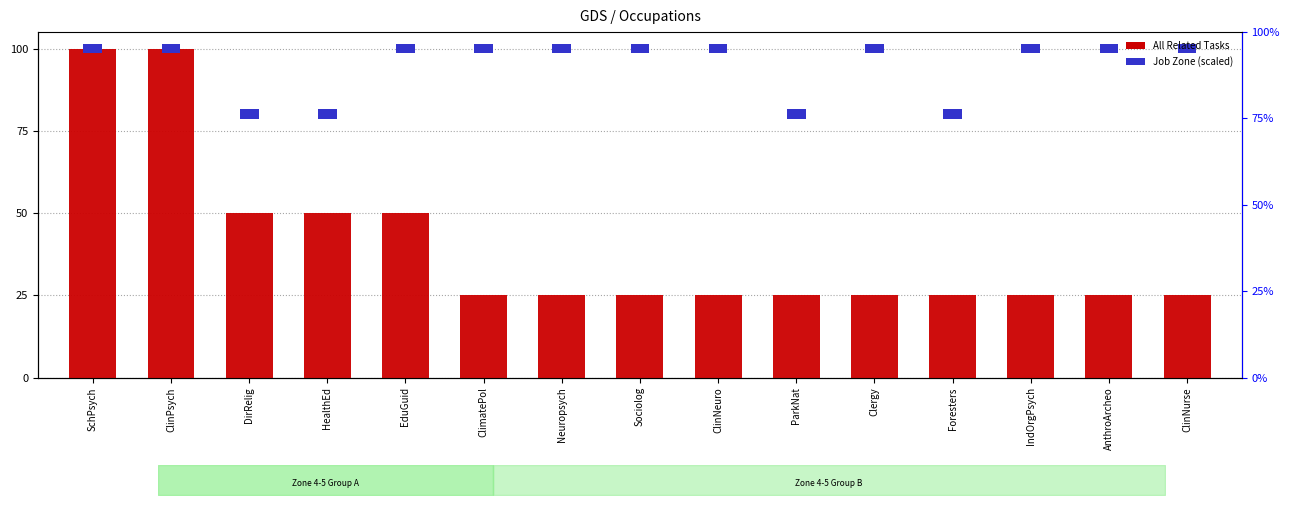

Rank the categories by value from highest to lowest.

SchPsych, ClinPsych, DirRelig, HealthEd, EduGuid, ClimatePol, Neuropsych, Sociolog, ClinNeuro, ParkNat, Clergy, Foresters, IndOrgPsych, AnthroArcheo, ClinNurse